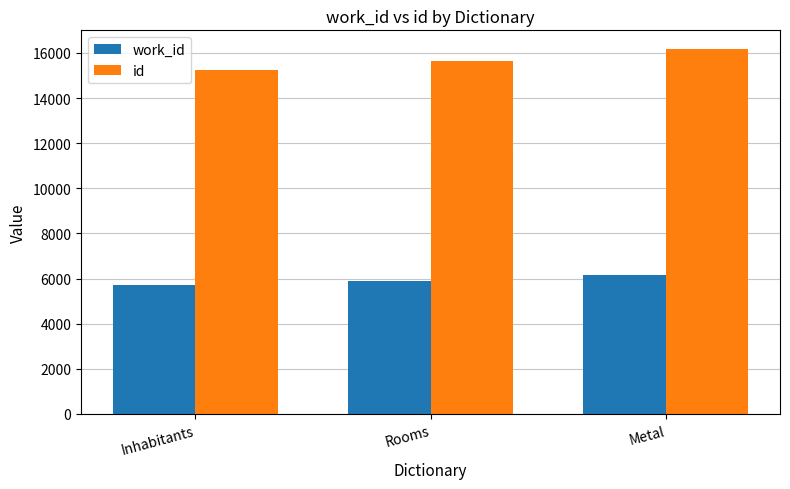

The value of id at Metal is 16190. True or false?

True